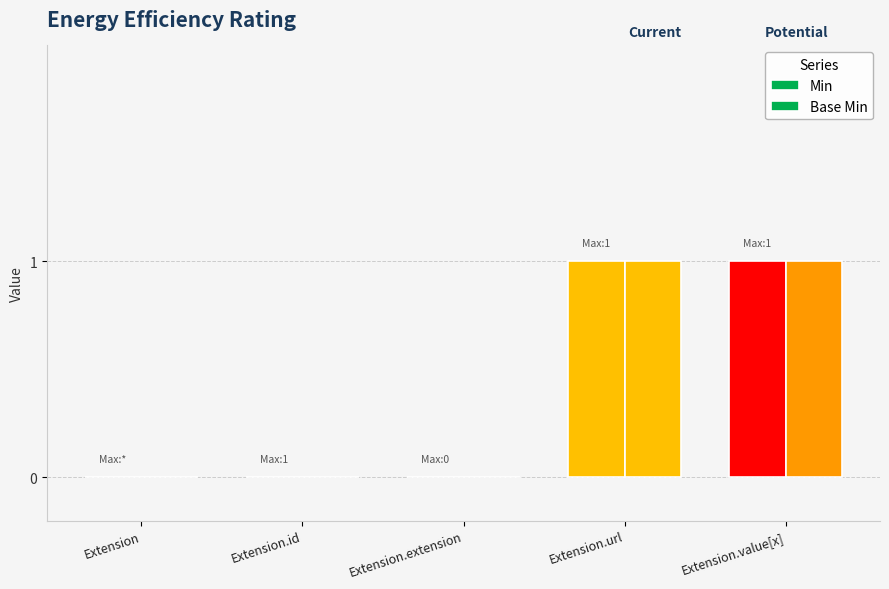

Is it true that Min equals 0 at Extension.extension?

True